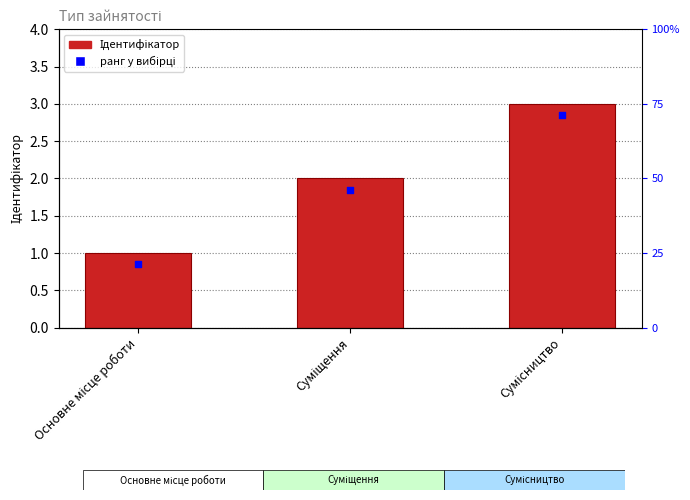

What is the change in value from Основне місце роботи to Суміщення?

+1